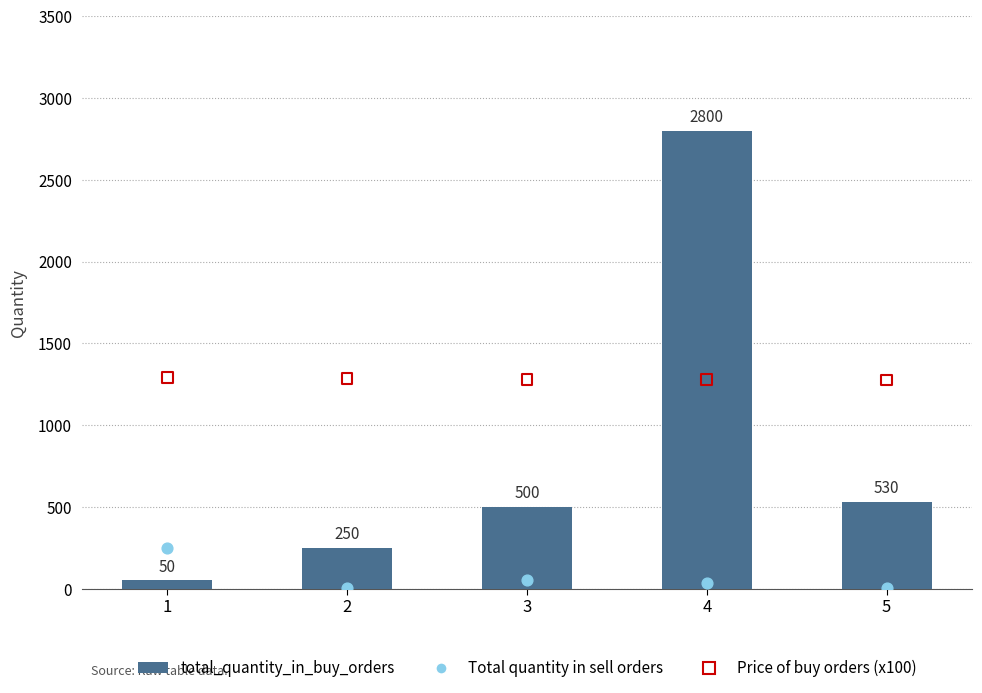

Which series has the widest spread of Y values?

total_quantity_in_buy_orders